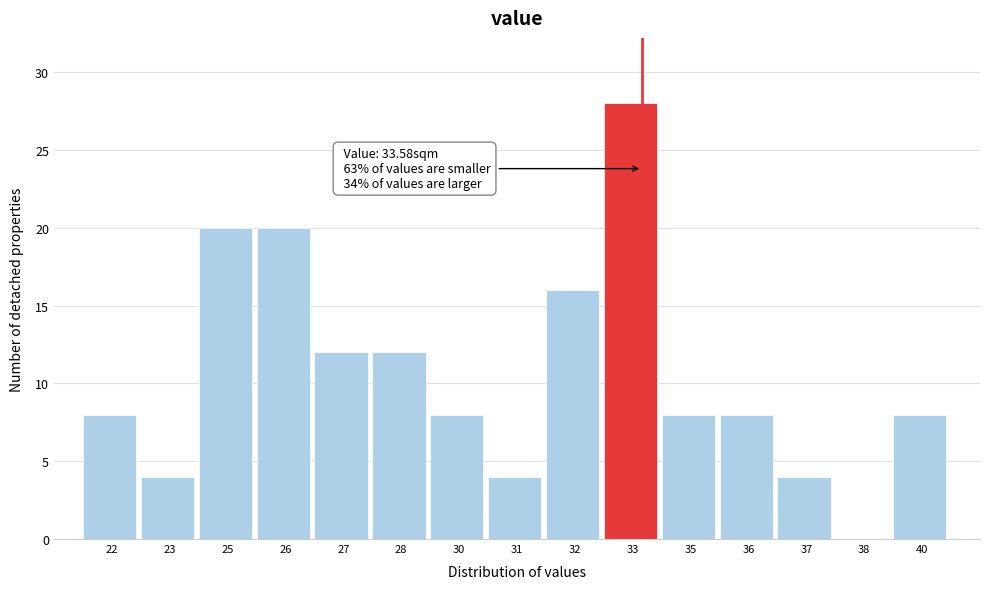

Reading right to left, list all the values displayed in this chart.

40=8	38=0	37=4	36=8	35=8	33=28	32=16	31=4	30=8	28=12	27=12	26=20	25=20	23=4	22=8